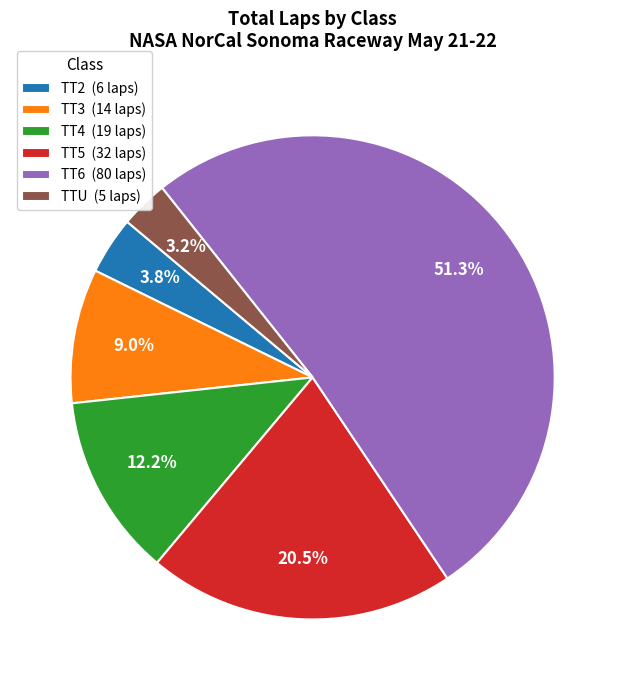

How much of the chart is everything except TT3 (14 laps)?

91.0%